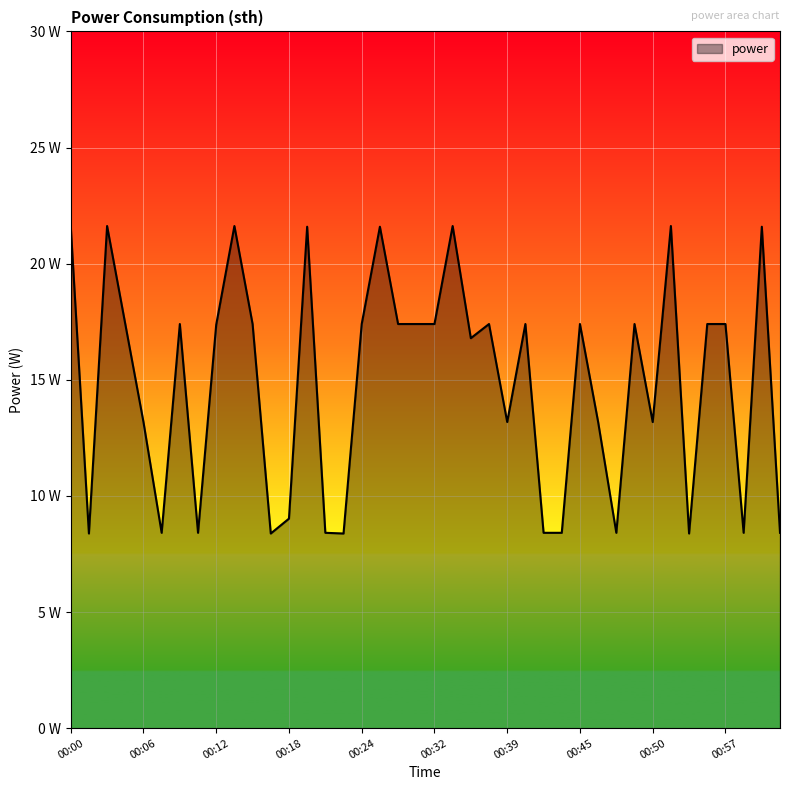

Rank the categories by value from highest to lowest.

00:00, 00:03, 00:14, 00:34, 00:52, 00:20, 00:26, 01:00, 00:05, 00:09, 00:16, 00:24, 00:28, 00:30, 00:32, 00:38, 00:41, 00:45, 00:49, 00:55, 00:57, 00:12, 00:36, 00:06, 00:39, 00:46, 00:50, 00:18, 00:07, 00:10, 00:21, 00:42, 00:43, 00:47, 00:58, 01:01, 00:01, 00:17, 00:22, 00:53